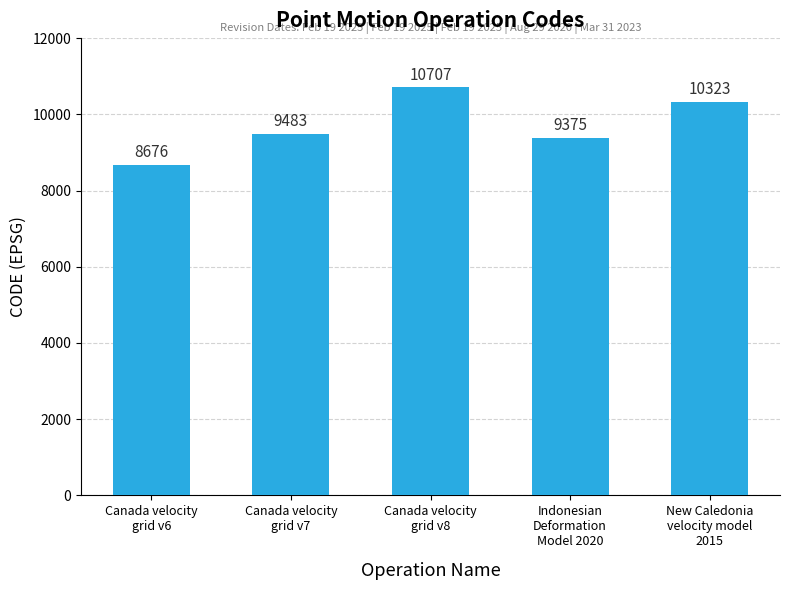

Reading left to right, transcribe all the data shown in this chart.

8676	9483	10707	9375	10323